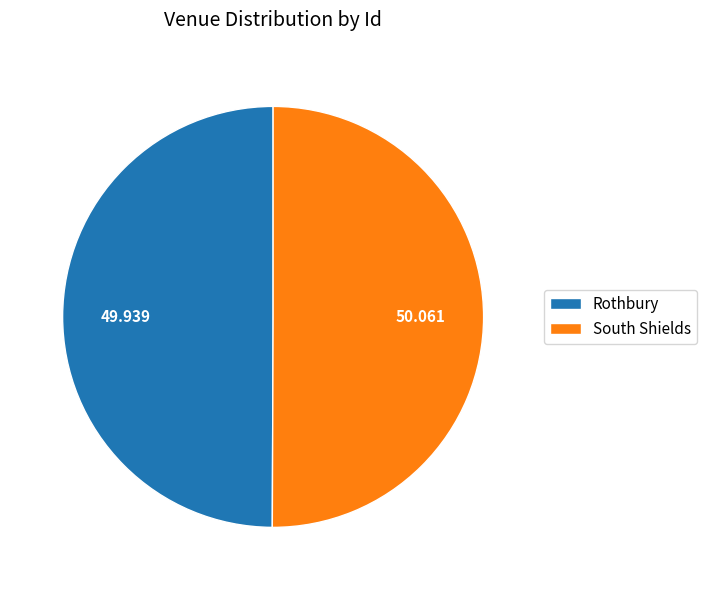

Do South Shields and Rothbury together represent more than half of the pie?

Yes